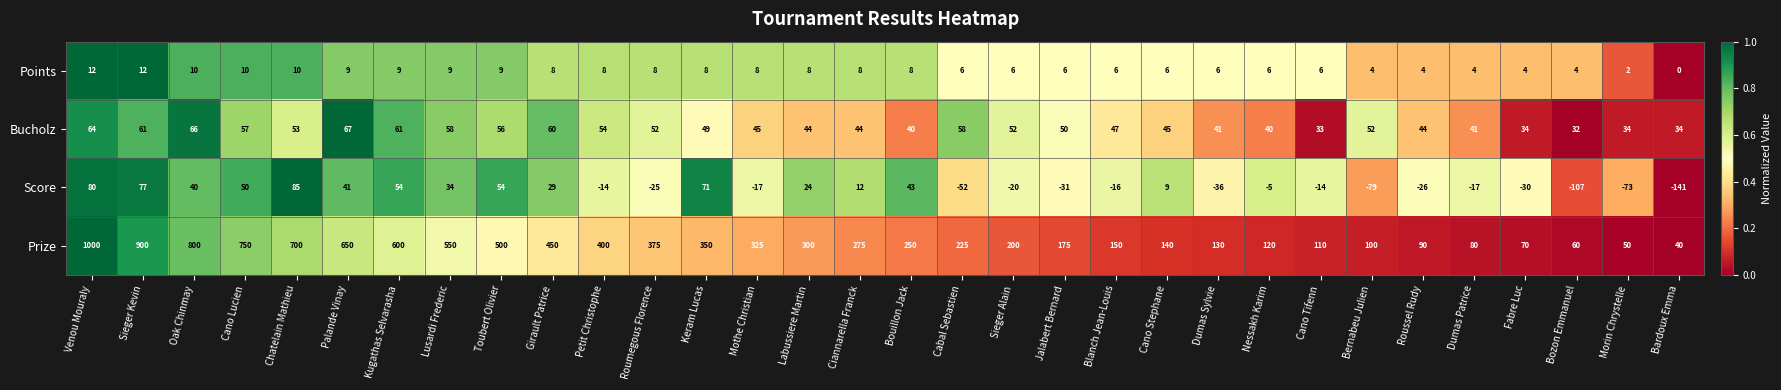

True or false: Score has a value of -30 at Fabre Luc.

True